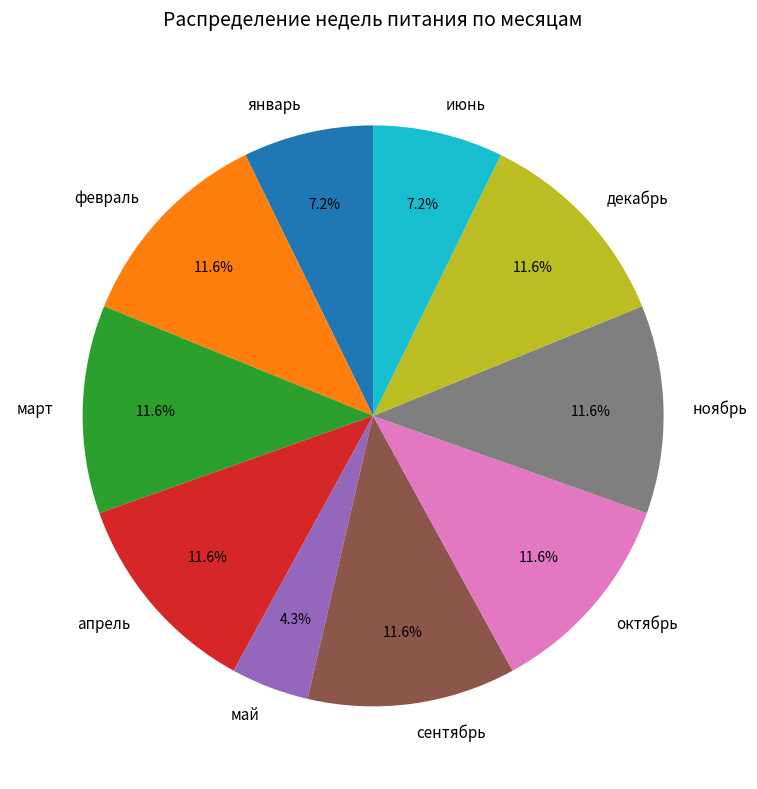

Is ноябрь the majority of the pie?

No